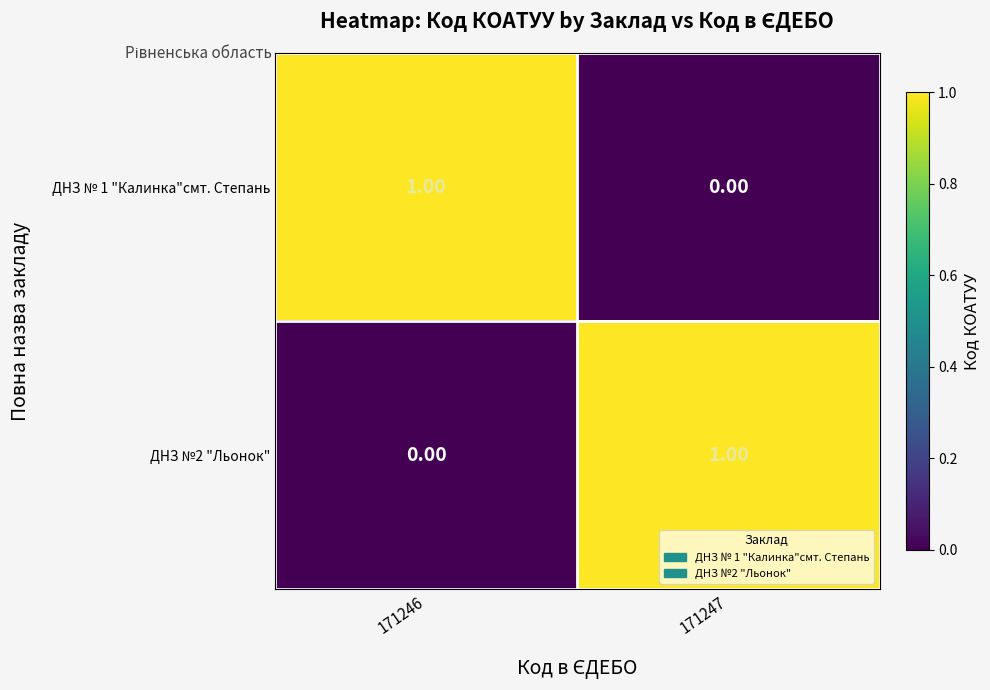

At how many categories does at least one series exceed 0?

2